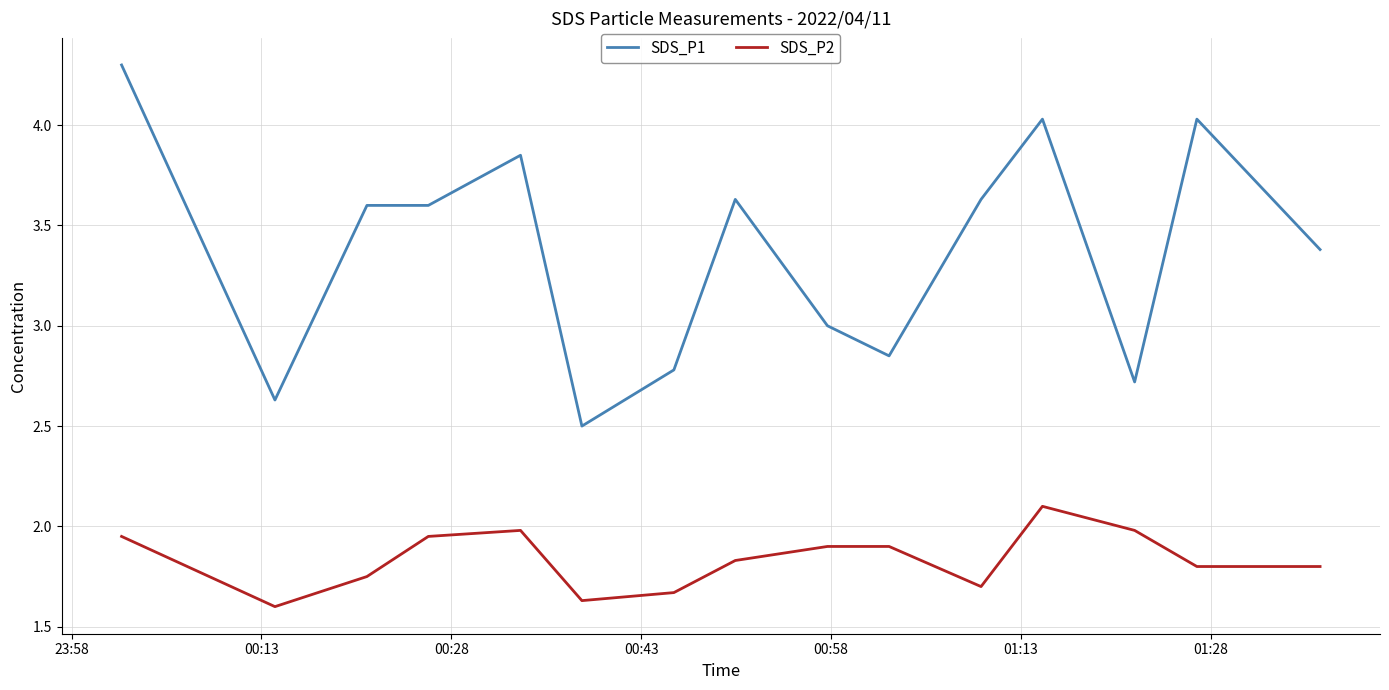

What is the greatest value displayed?

4.3